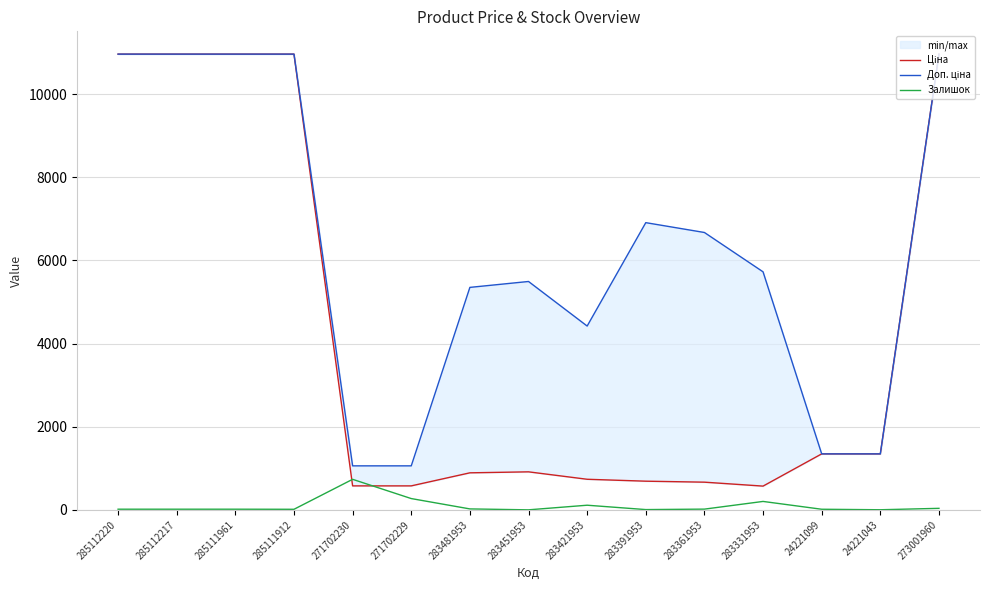

Is this an area chart (filled region under the line)?

No